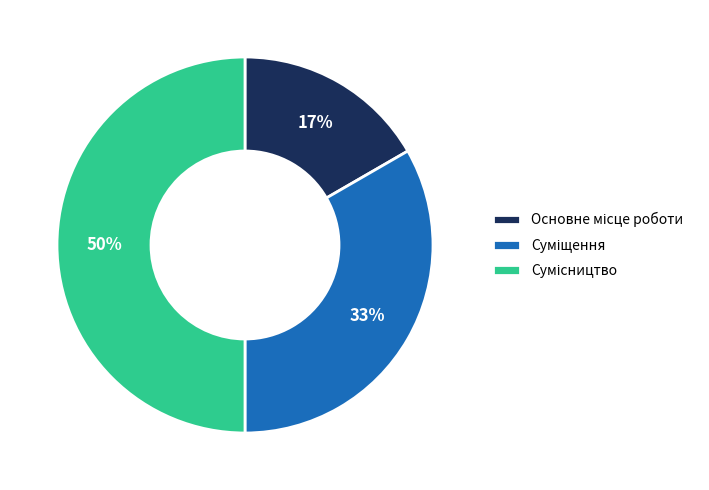

To the nearest percent, what is the difference between the largest and smallest slice percentages?

33%